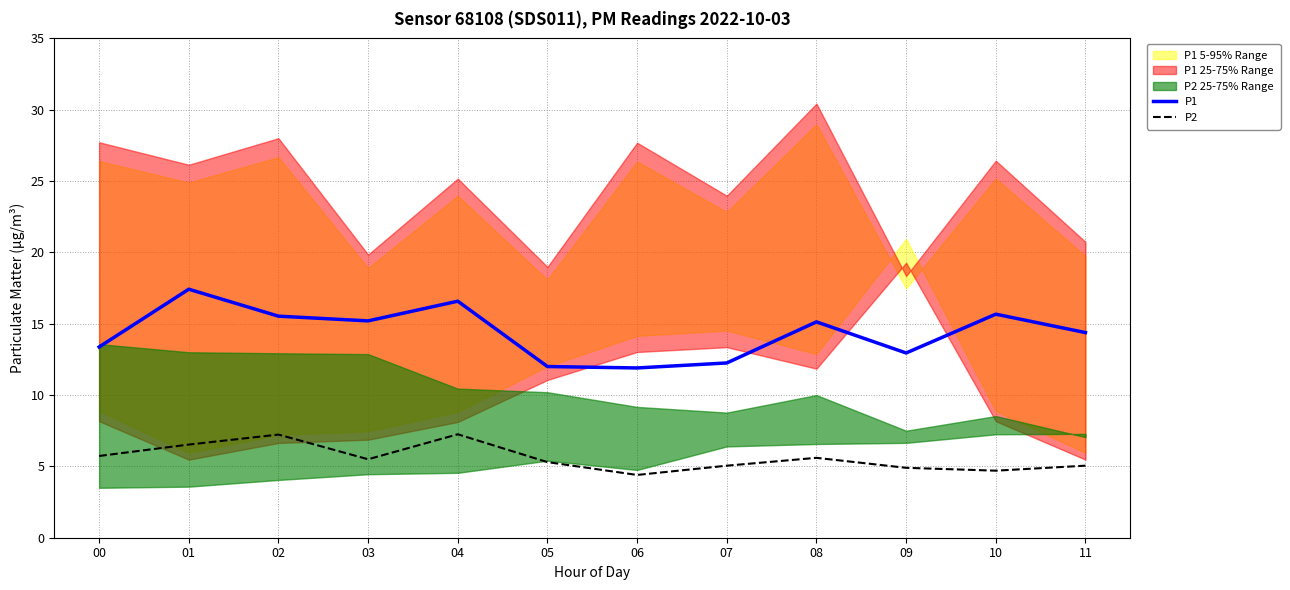

Is the value of P1 at 01 greater than the value of P2 at 08?

Yes